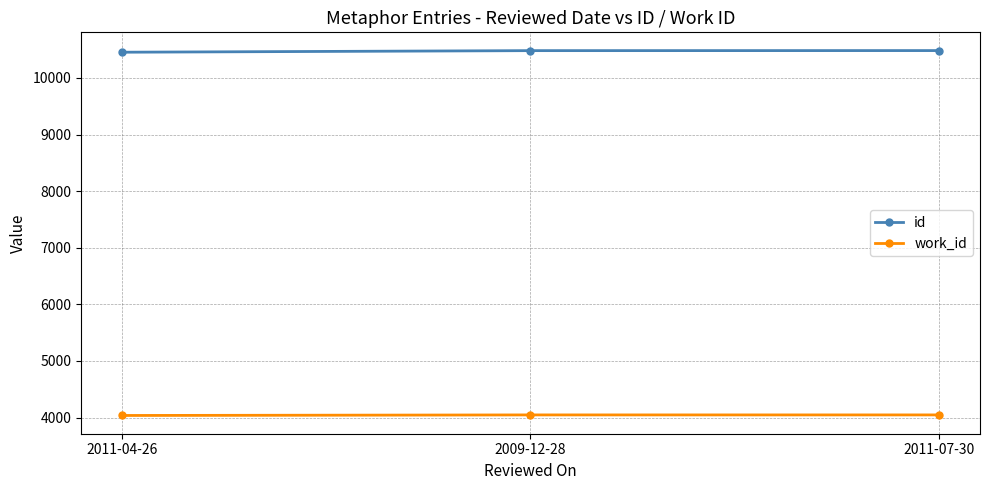

What is the difference between the maximum and minimum values in the id series?

29